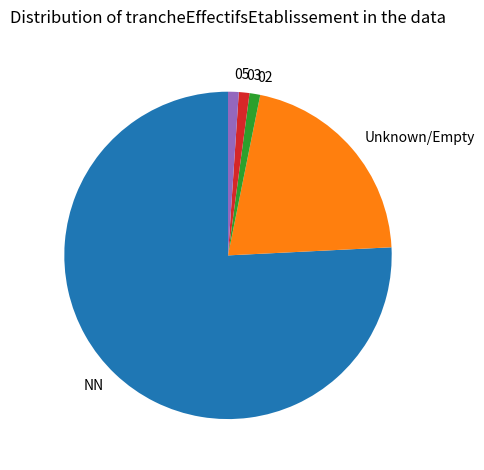

Which slice is the largest?

NN